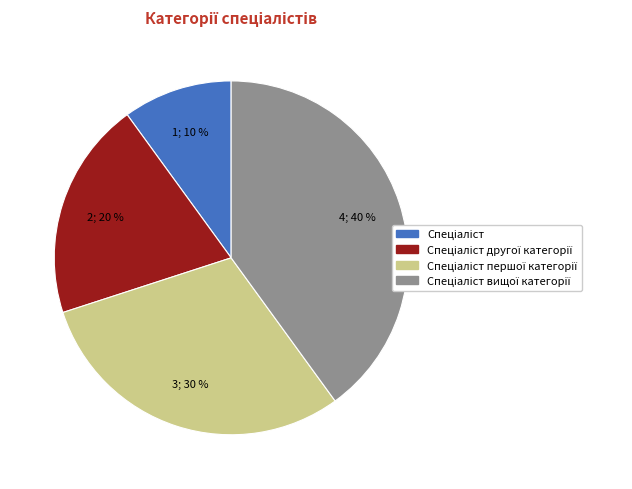

Is there any slice that represents more than half of the pie?

No